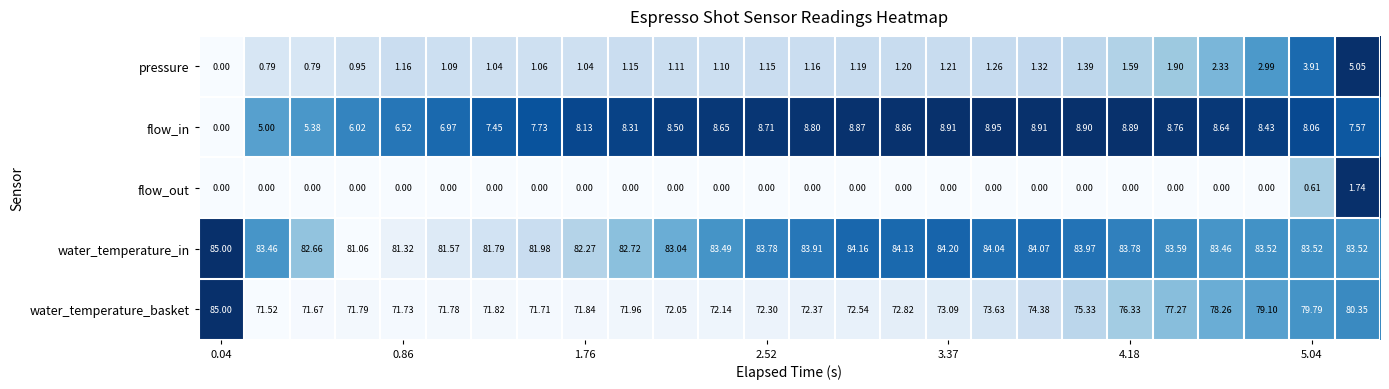

Which series has the largest total across all categories?

water_temperature_in